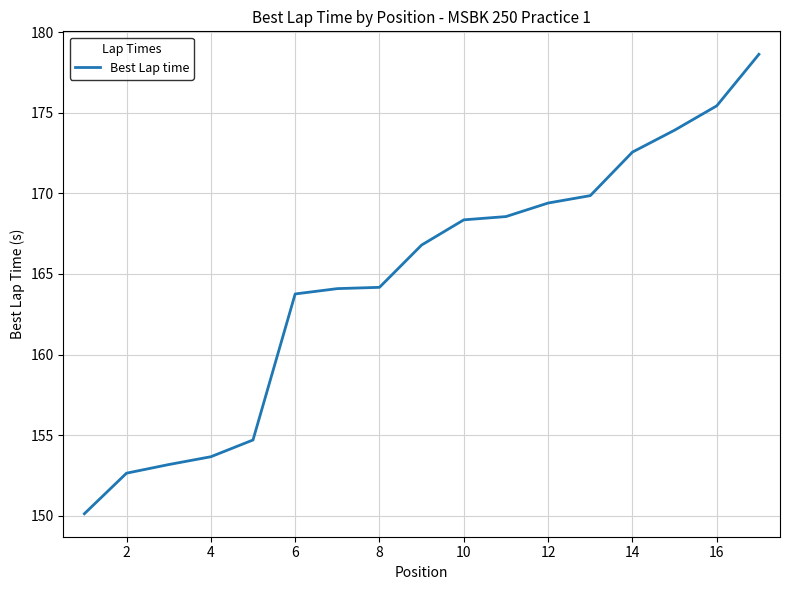

What is the difference between the maximum and minimum values?

28.5